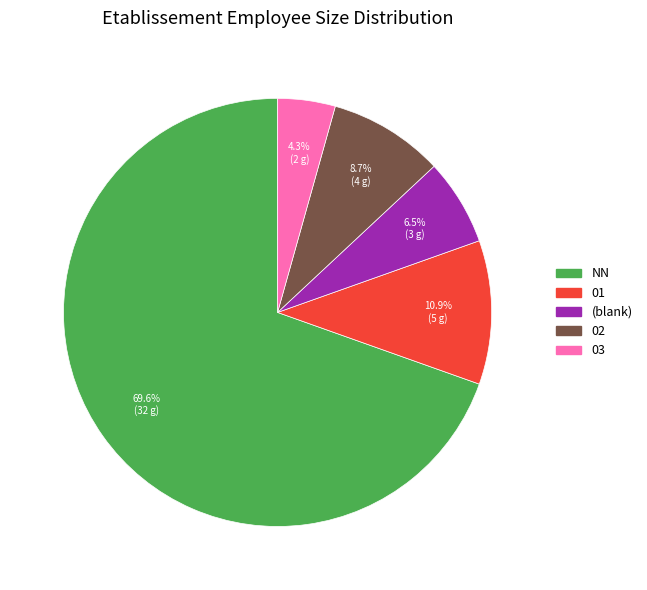

Does any single category account for the majority?

Yes